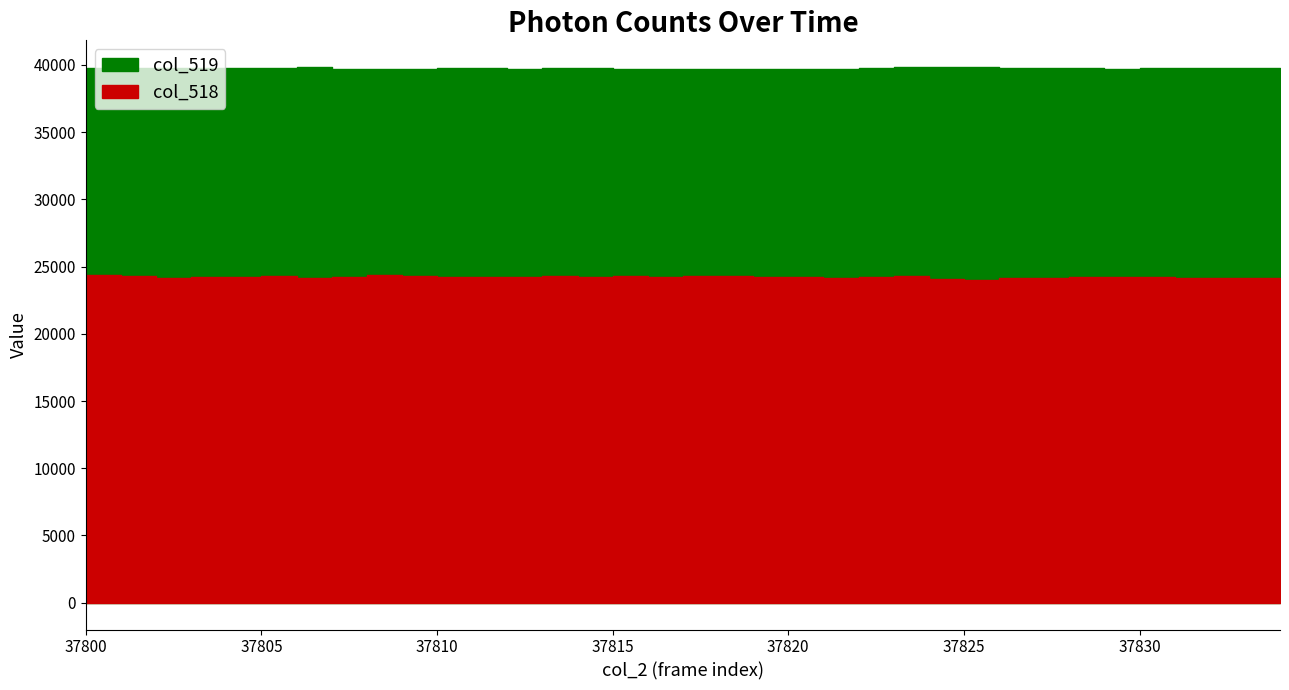

True or false: col_518 has more than 0 interior local peaks.

True